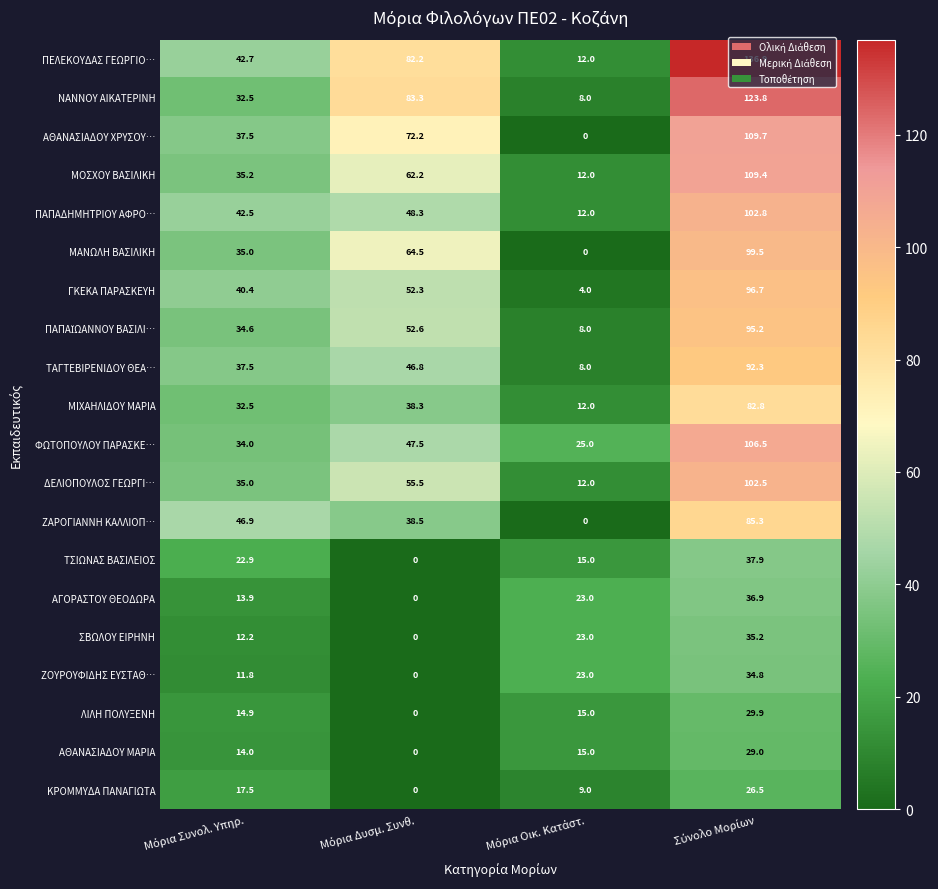

What is the difference between the maximum and minimum values in the ΔΕΛΙΟΠΟΥΛΟΣ ΓΕΩΡΓΙ… series?

90.5